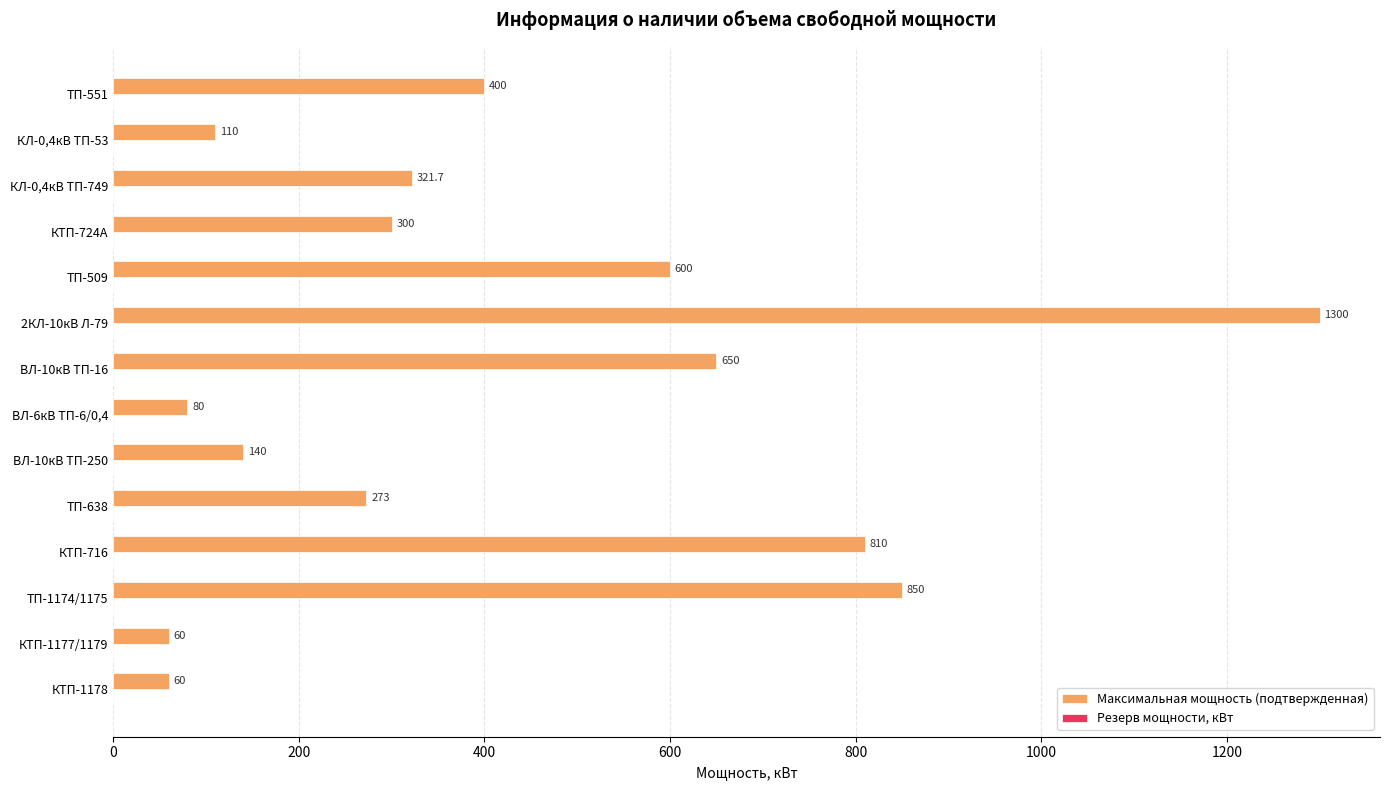

At which category does the chart reach its peak across all series?

2КЛ-10кВ Л-79